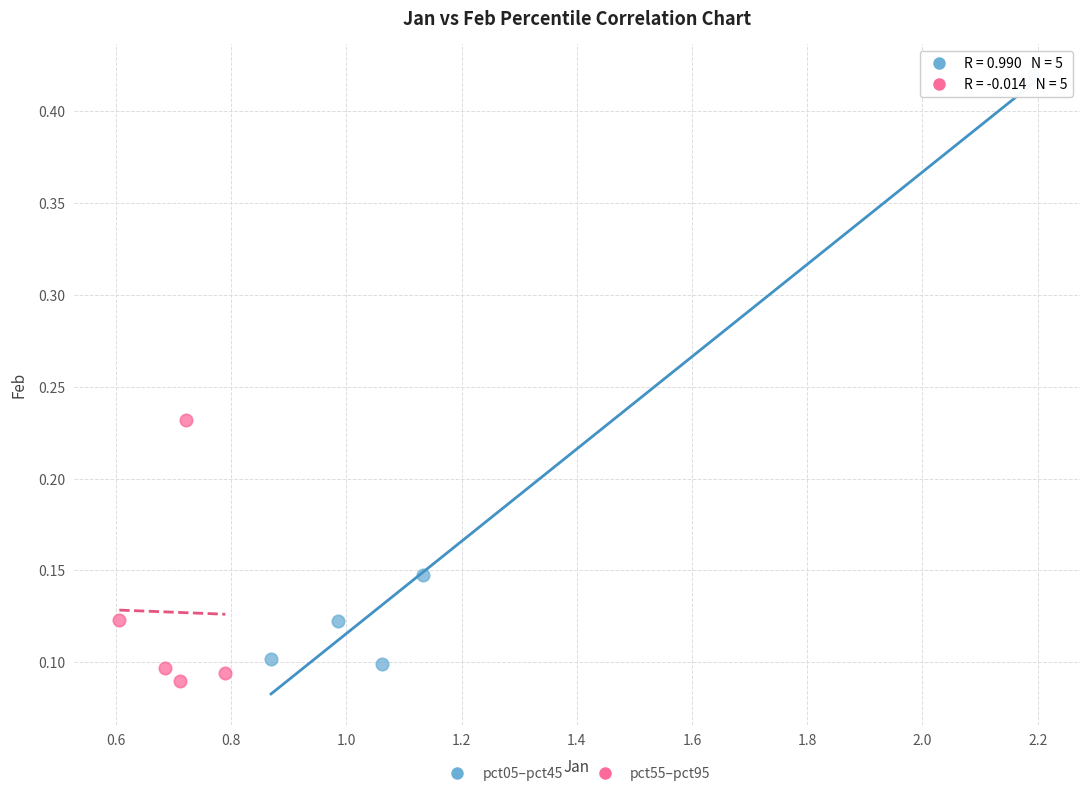

What are all the series names shown in the legend?

pct05–pct45, pct55–pct95